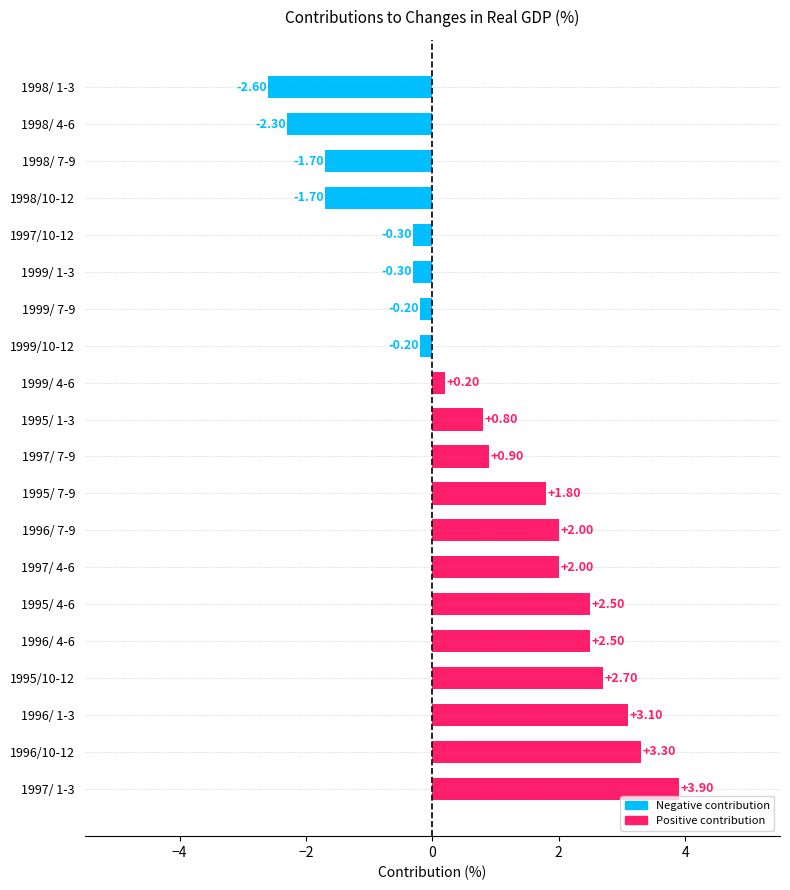

Which has a higher value, 1999/ 4-6 or 1997/ 7-9?

1997/ 7-9